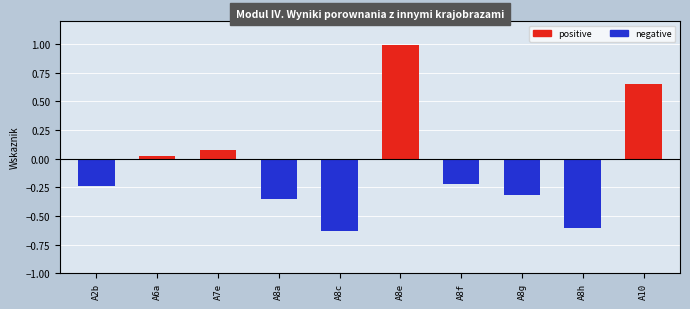

Are the bars horizontal?

No